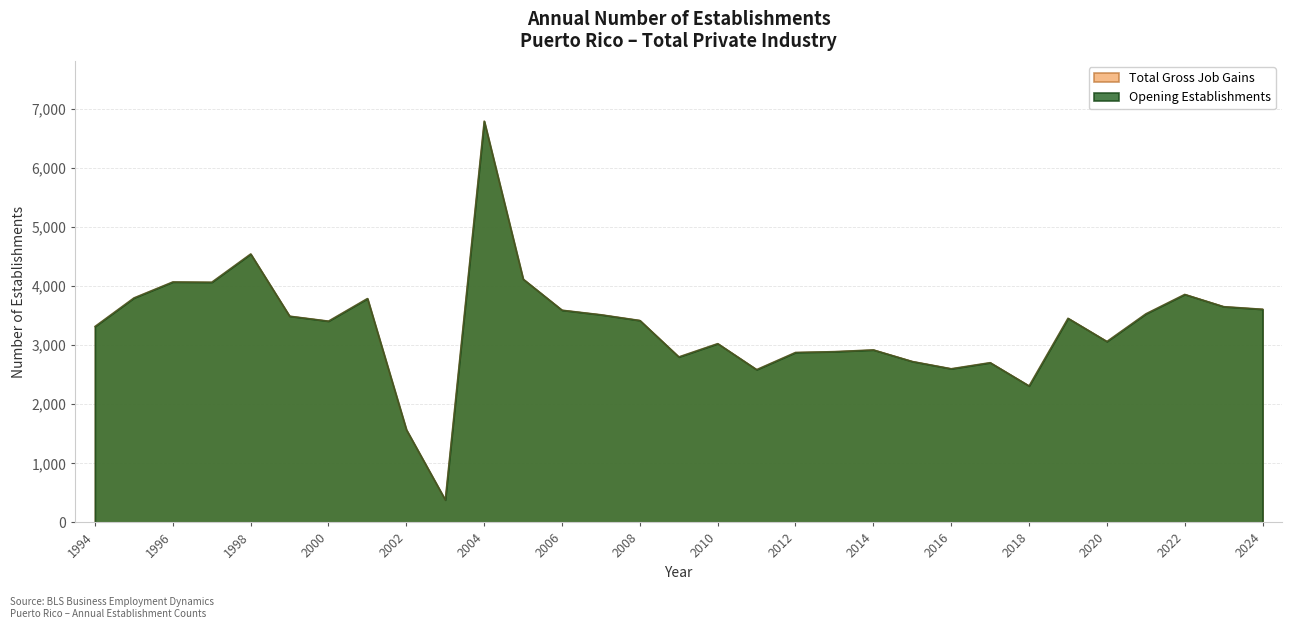

Reading right to left, list all the values displayed in this chart.

Total Gross Job Gains: 3609	3653	3860	3531	3063	3456	2311	2705	2602	2725	2921	2892	2878	2587	3027	2802	3419	3516	3593	4119	6792	382	1570	3790	3408	3492	4544	4066	4071	3800	3317
Opening Establishments: 3609	3653	3860	3531	3063	3456	2311	2705	2602	2725	2921	2892	2878	2587	3027	2802	3419	3516	3593	4119	6792	382	1570	3790	3408	3492	4544	4066	4071	3800	3317